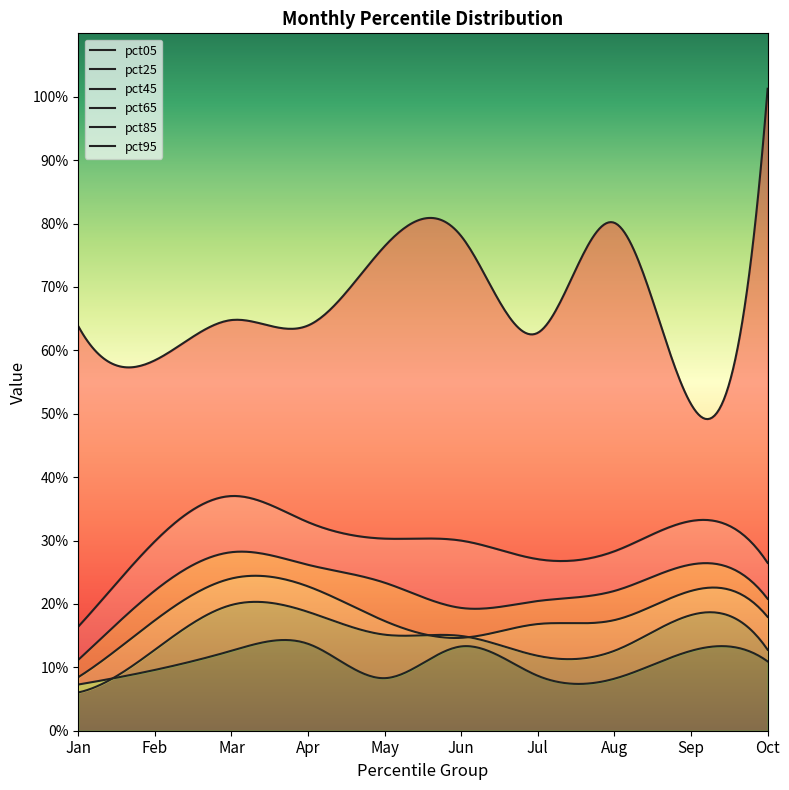

At pct25, list the series in order from largest to smallest.

pct95, pct85, pct65, pct45, pct25, pct05